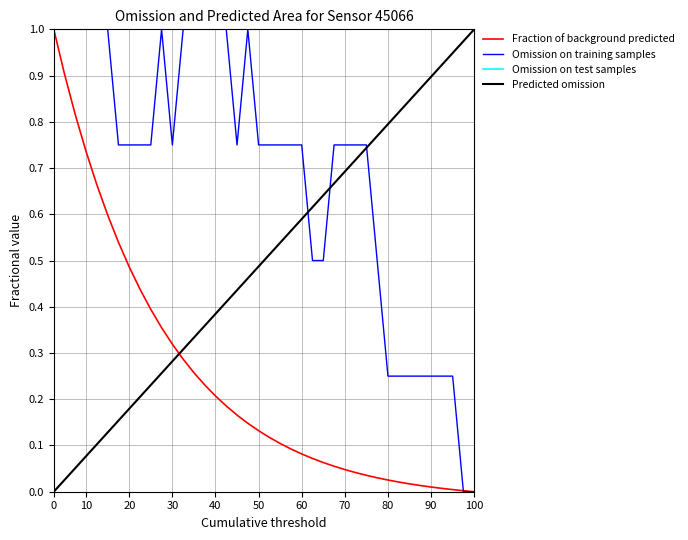

How many lines are shown in the chart?

4